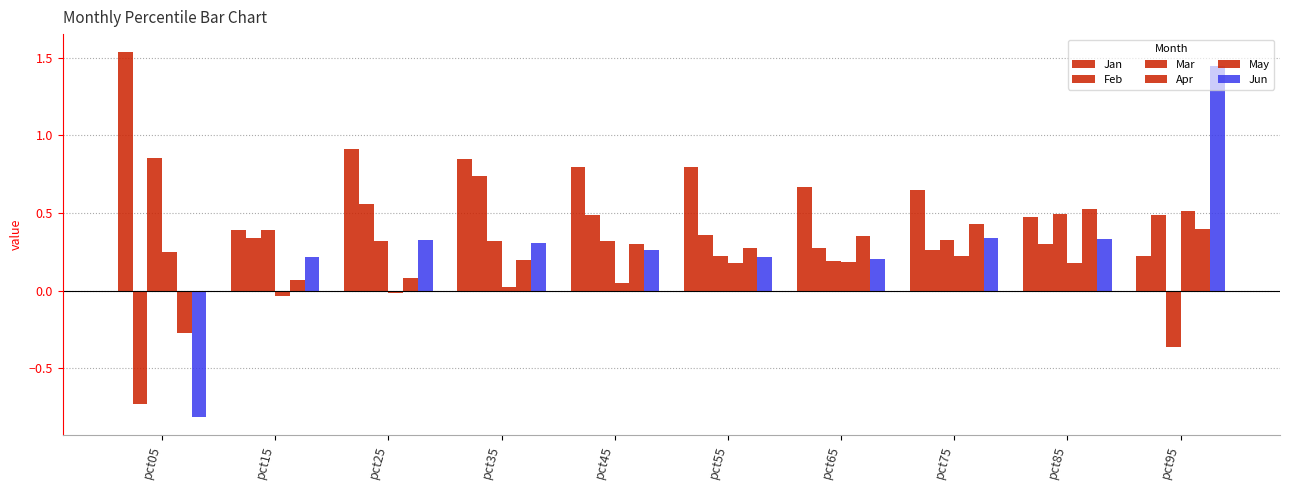

Is it true that Feb equals 0.3 at pct95?

False